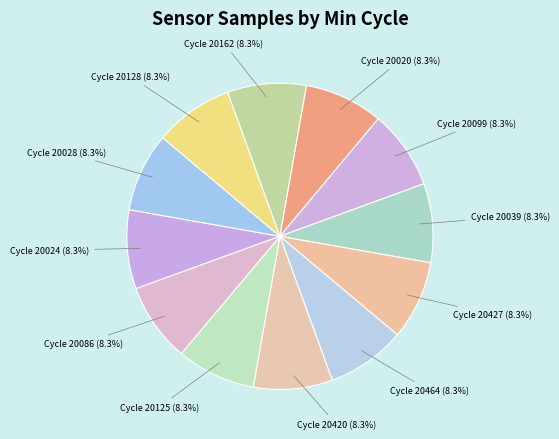

Count the number of slices in the pie.

12